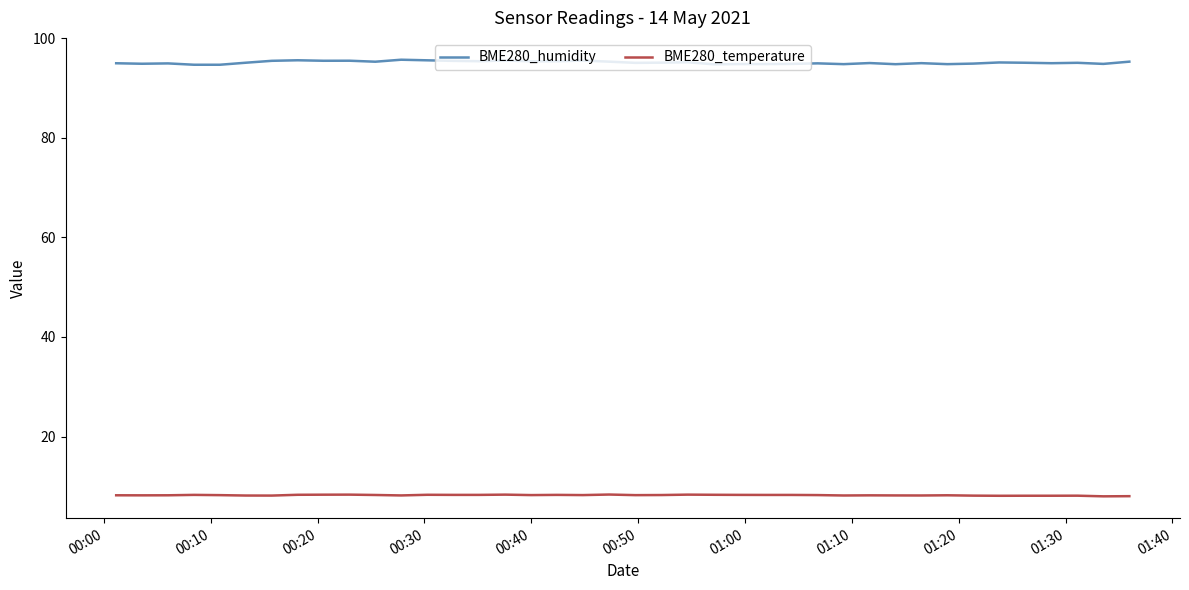

What is the minimum value shown in the chart?

8.0